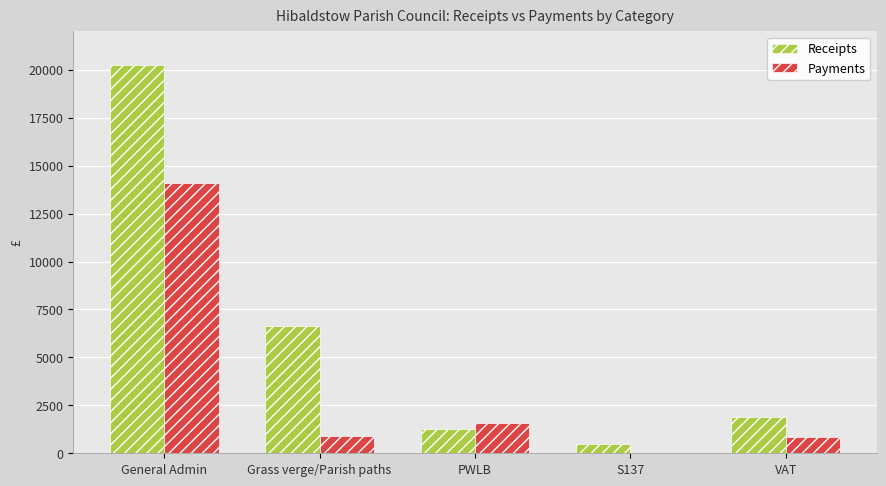

Between Grass verge/Parish paths and PWLB, which series saw the biggest shift?

Receipts